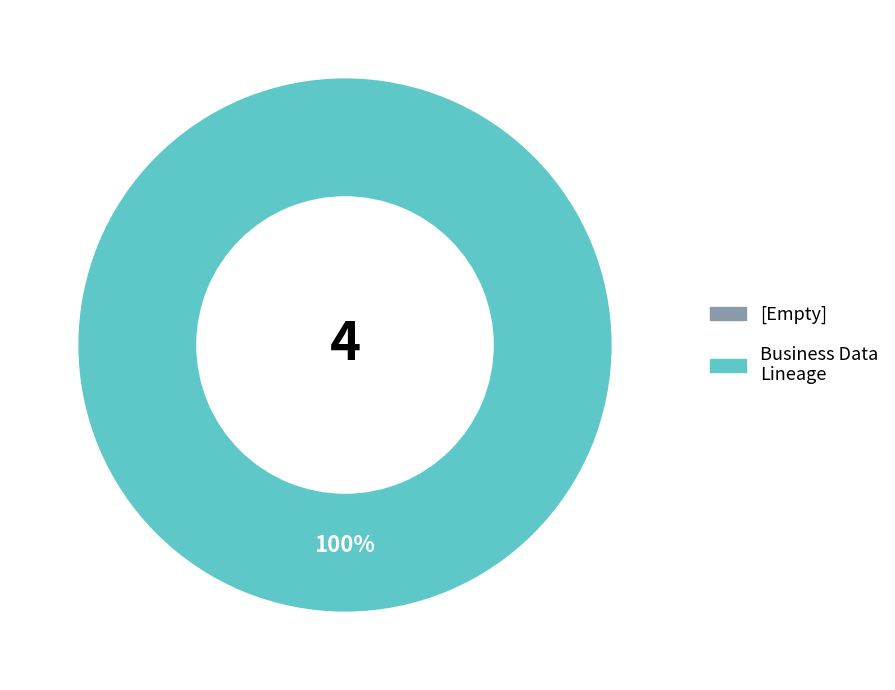

To the nearest percent, what percentage of the pie is 60d201680781901de863324c?

100%